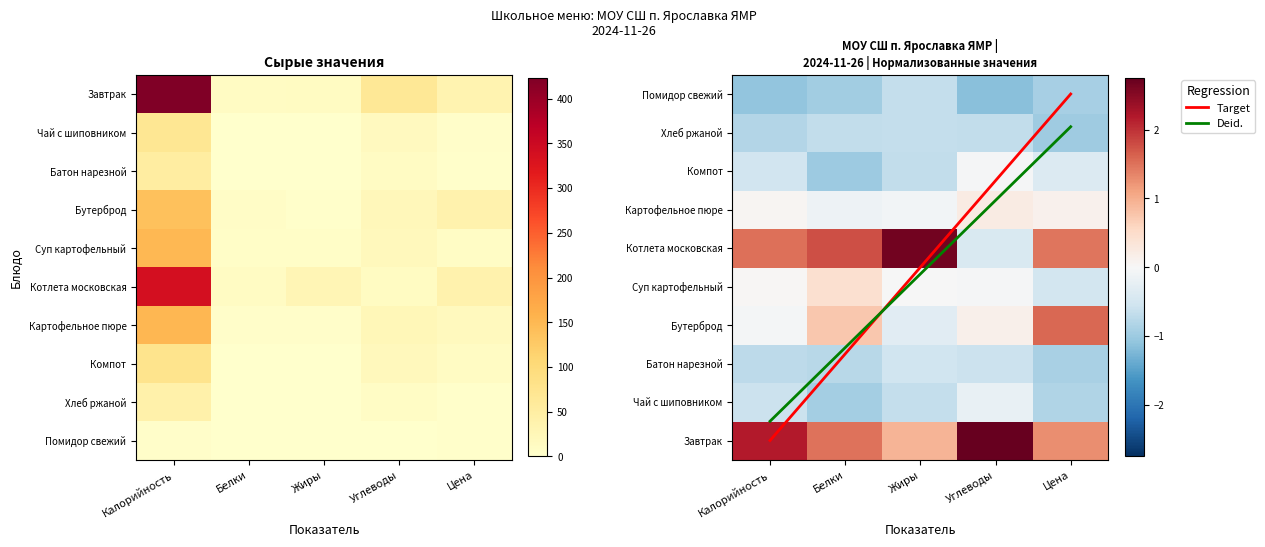

True or false: Завтрак has a value of 21.5 at Жиры.

False